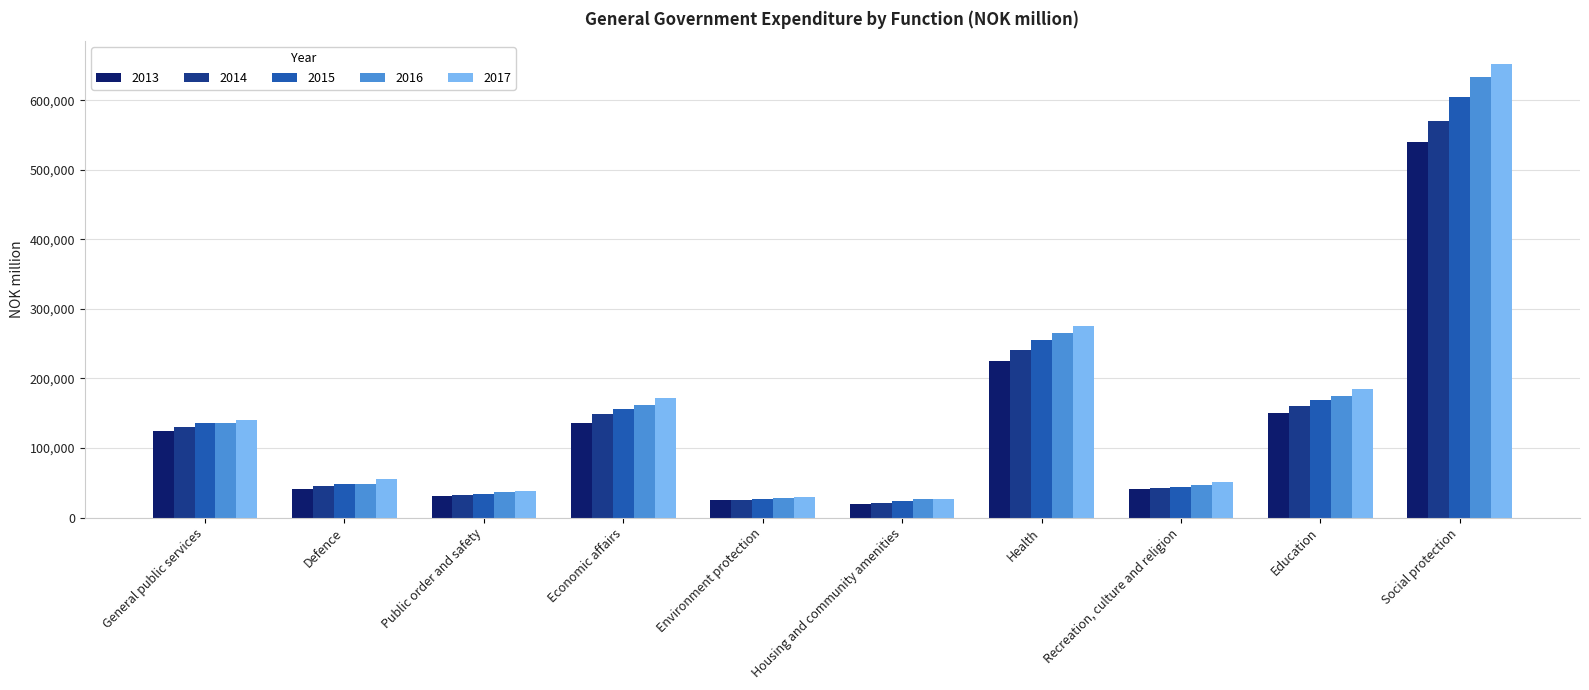

What is the difference between the highest and lowest values at Health?

51053